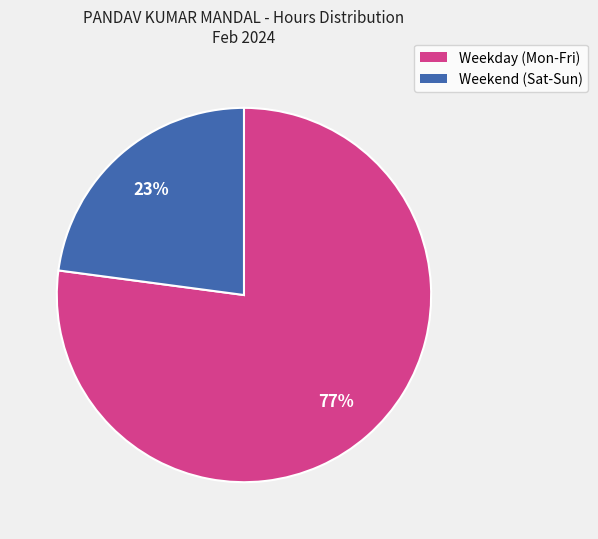

To the nearest percent, what portion does Weekend (Sat-Sun) represent?

23%